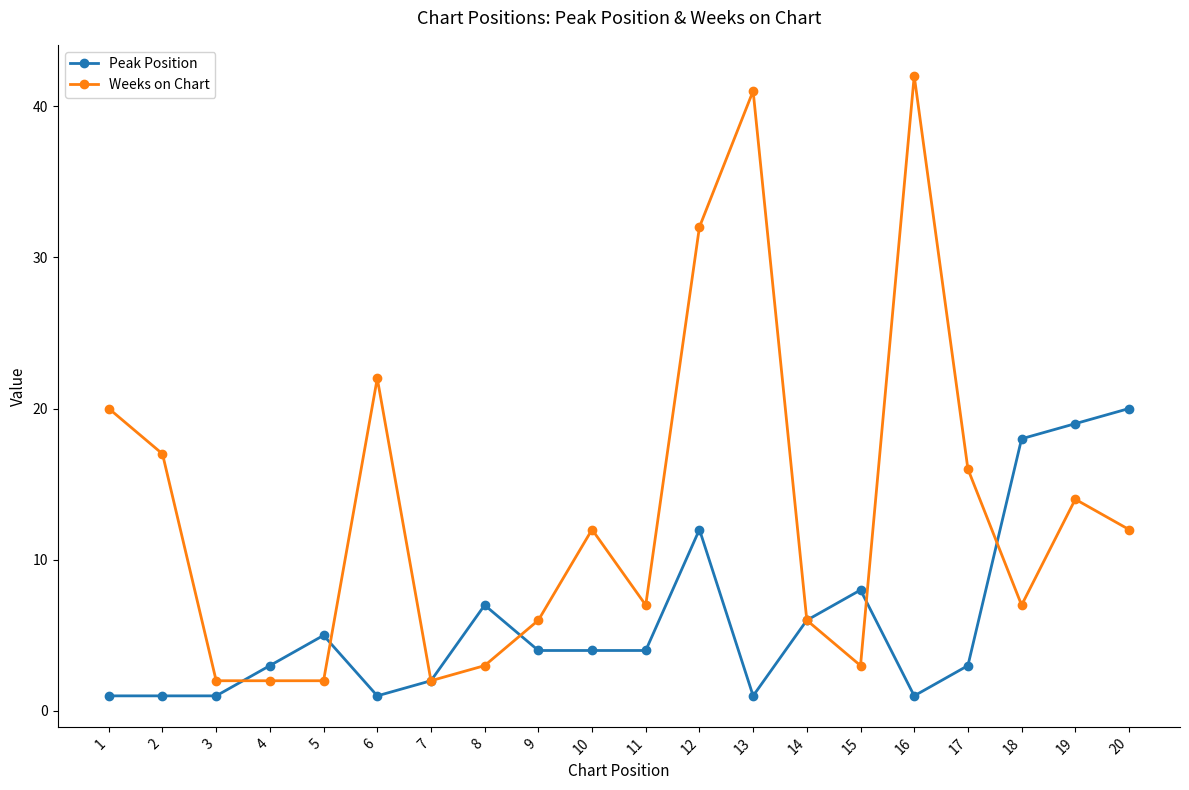

The Peak Position series shows 1 at 16. True or false?

True